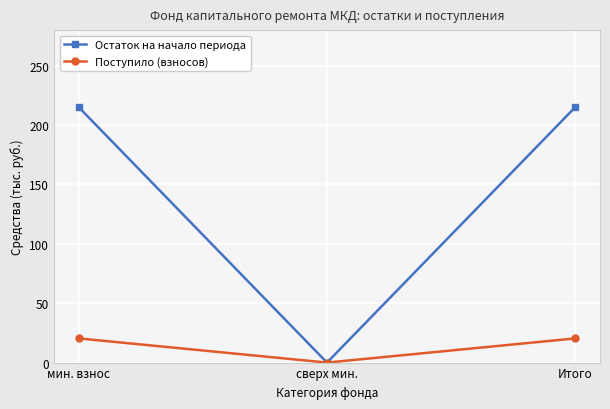

Which series has the largest total across all categories?

Остаток на начало периода